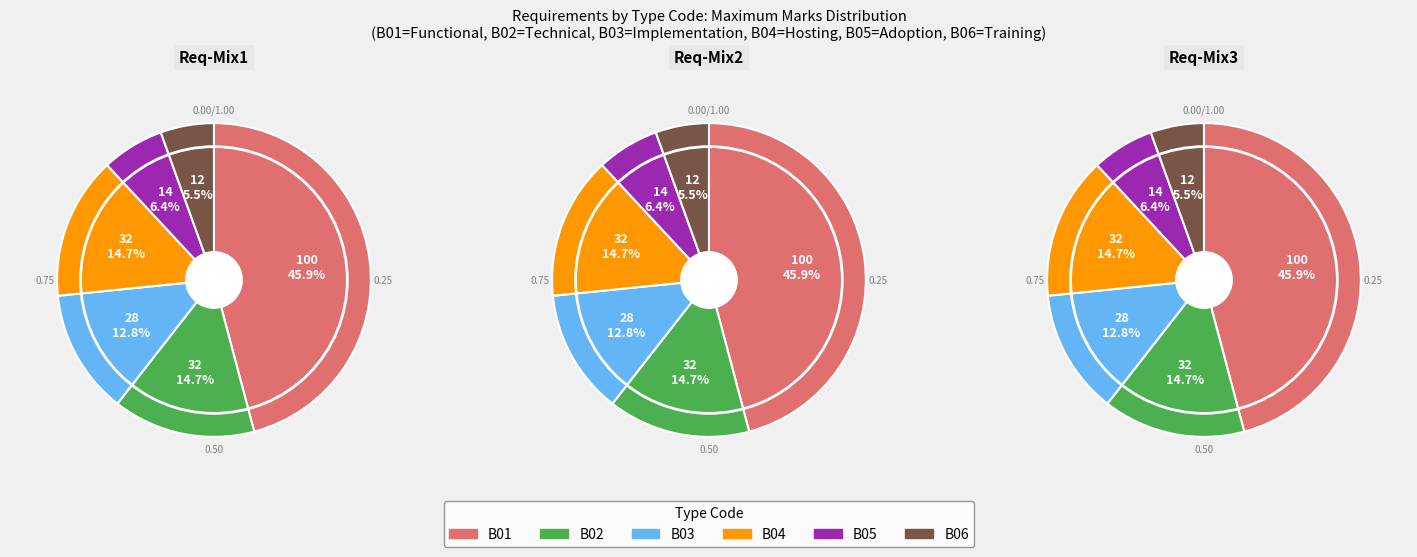

To the nearest percent, what percentage of the pie is B03?

13%